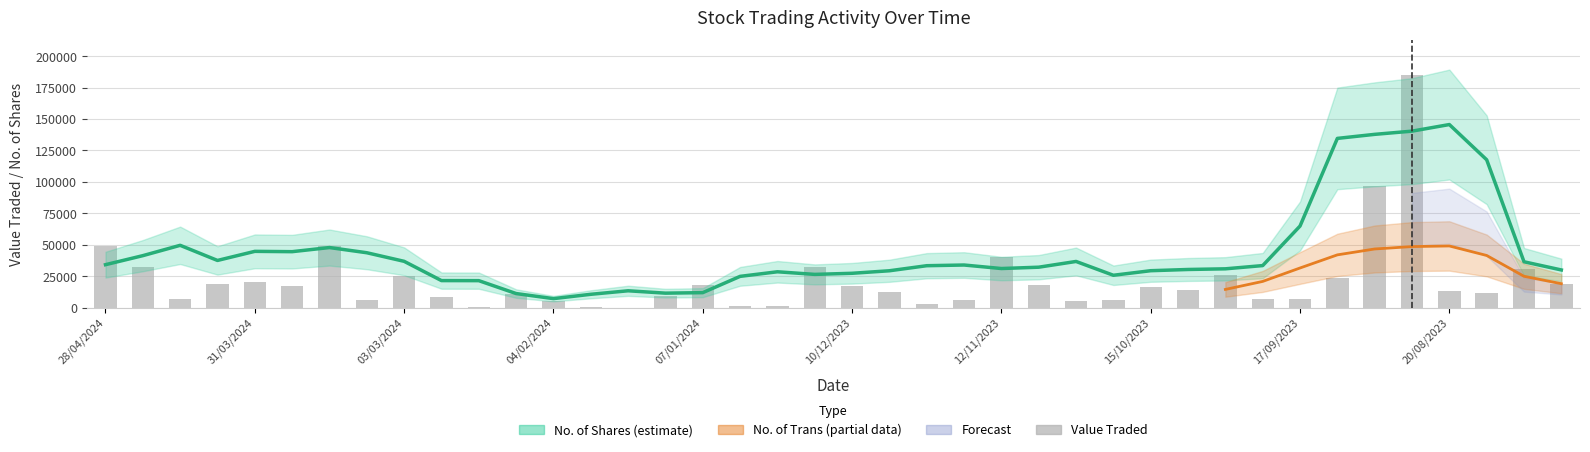

What is the sum of the No. of Shares (trend) values at 18 and 39?

58542.6